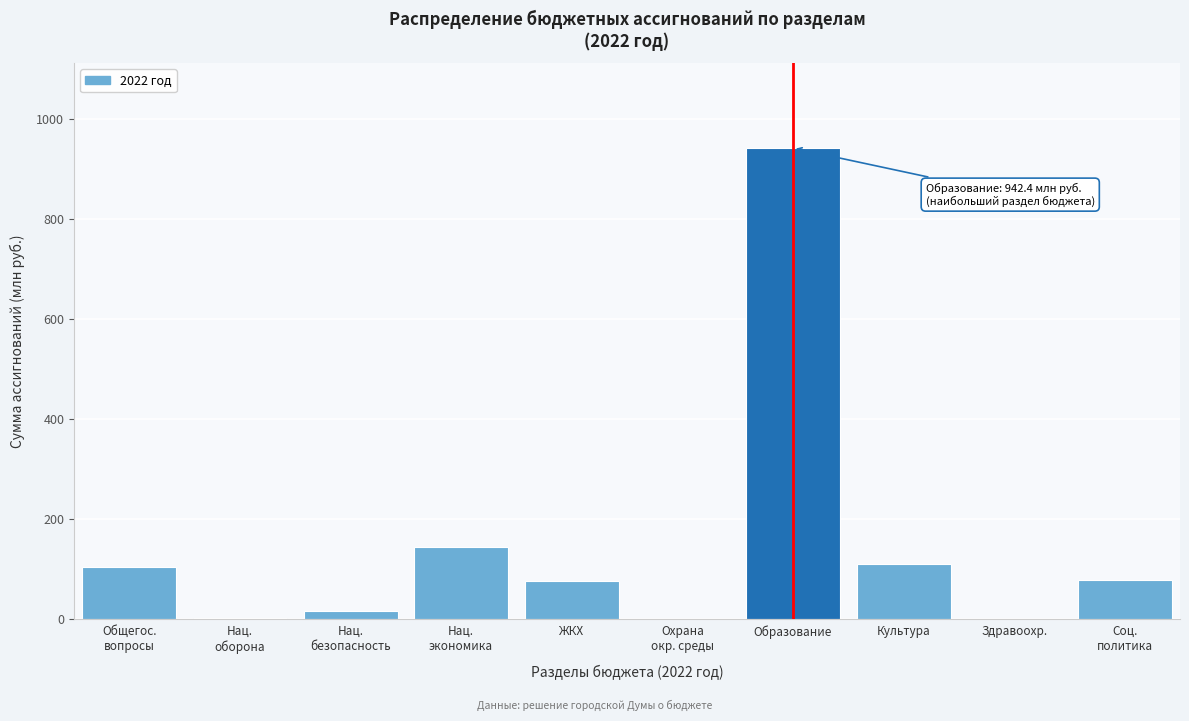

At which category does the chart reach its peak across all series?

Образование